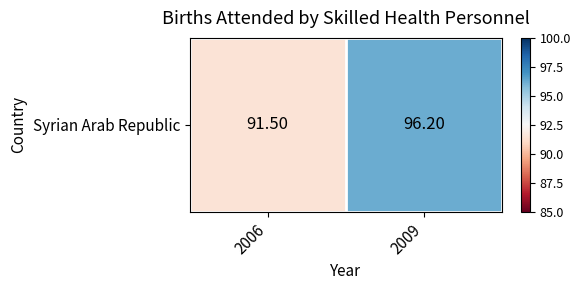

What value does the data have at 2009?

96.2